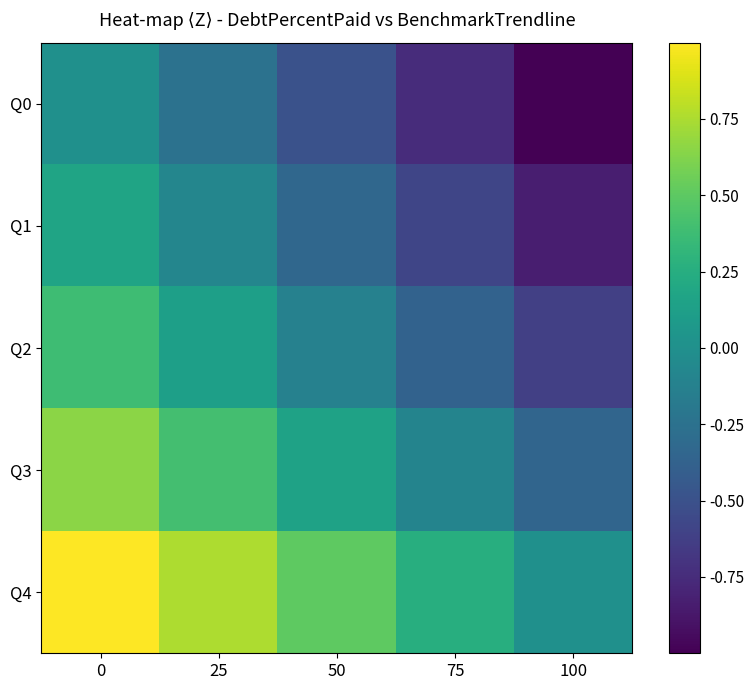

Rank the series at 100 from lowest to highest value.

Q0, Q1, Q2, Q3, Q4